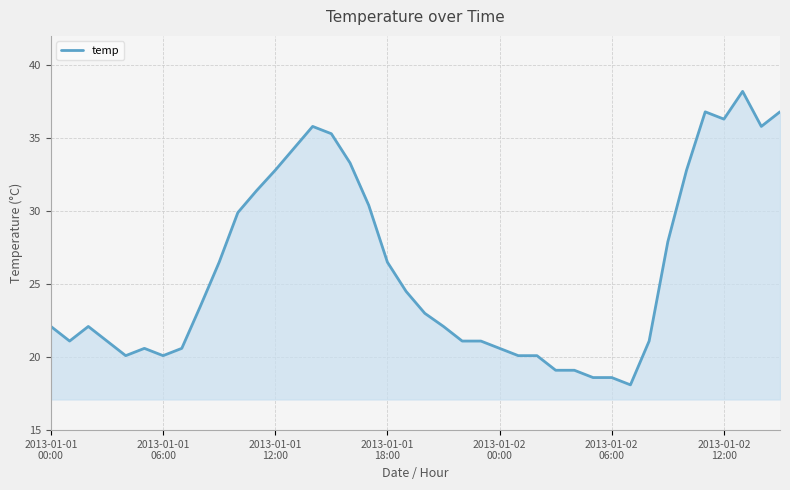

What is the difference between the maximum and minimum values?

20.1